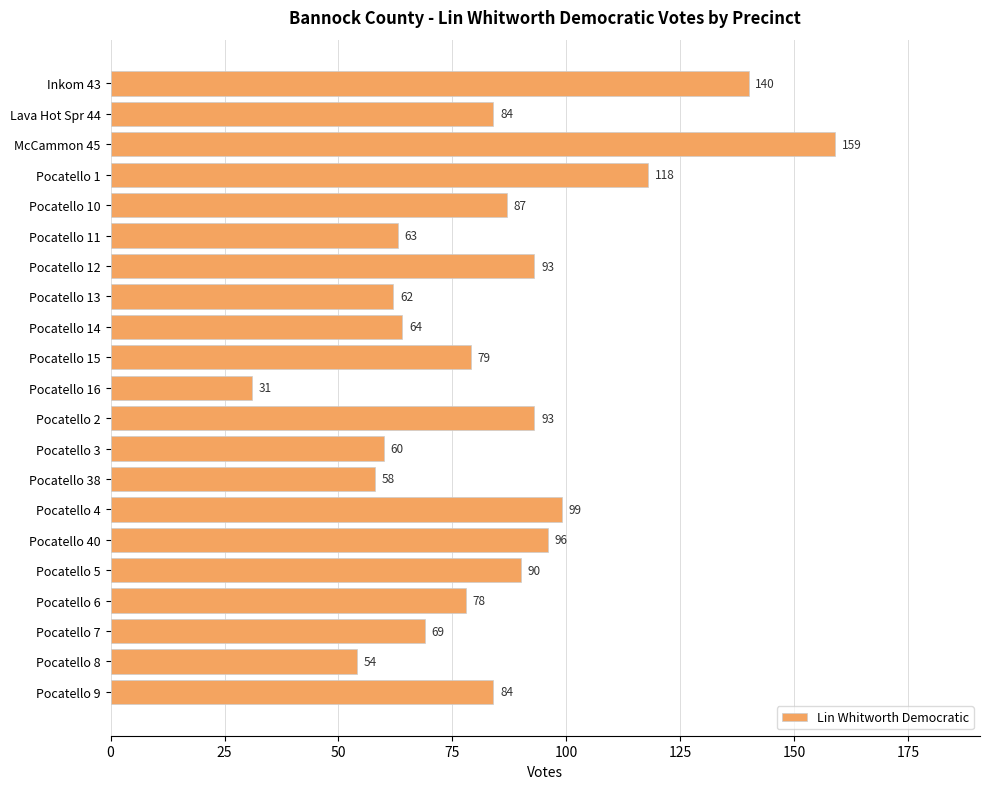

What is the sum of the values at Pocatello 13 and Pocatello 4?

161